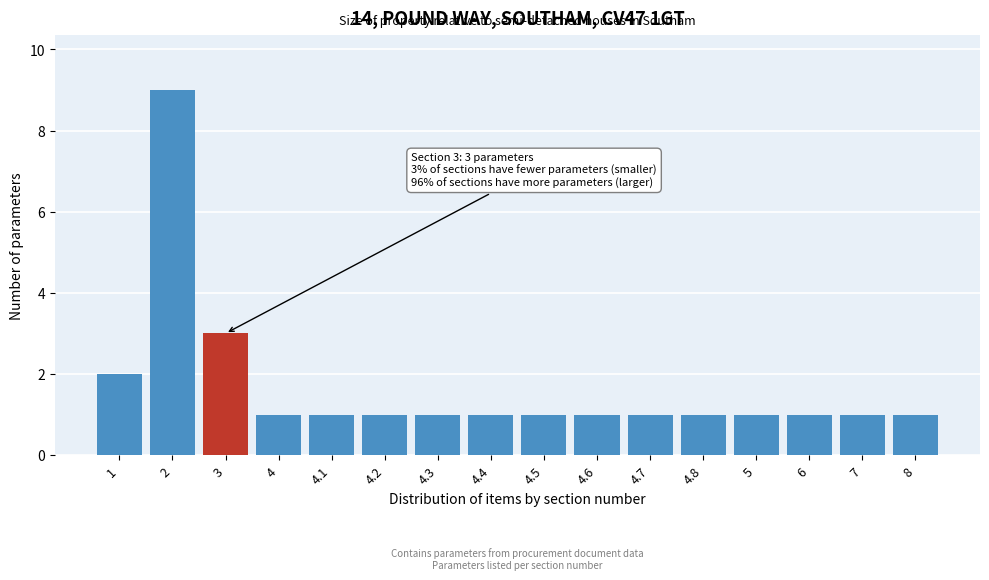

Reading left to right, what are all the values shown in this chart?

2	9	3	1	1	1	1	1	1	1	1	1	1	1	1	1